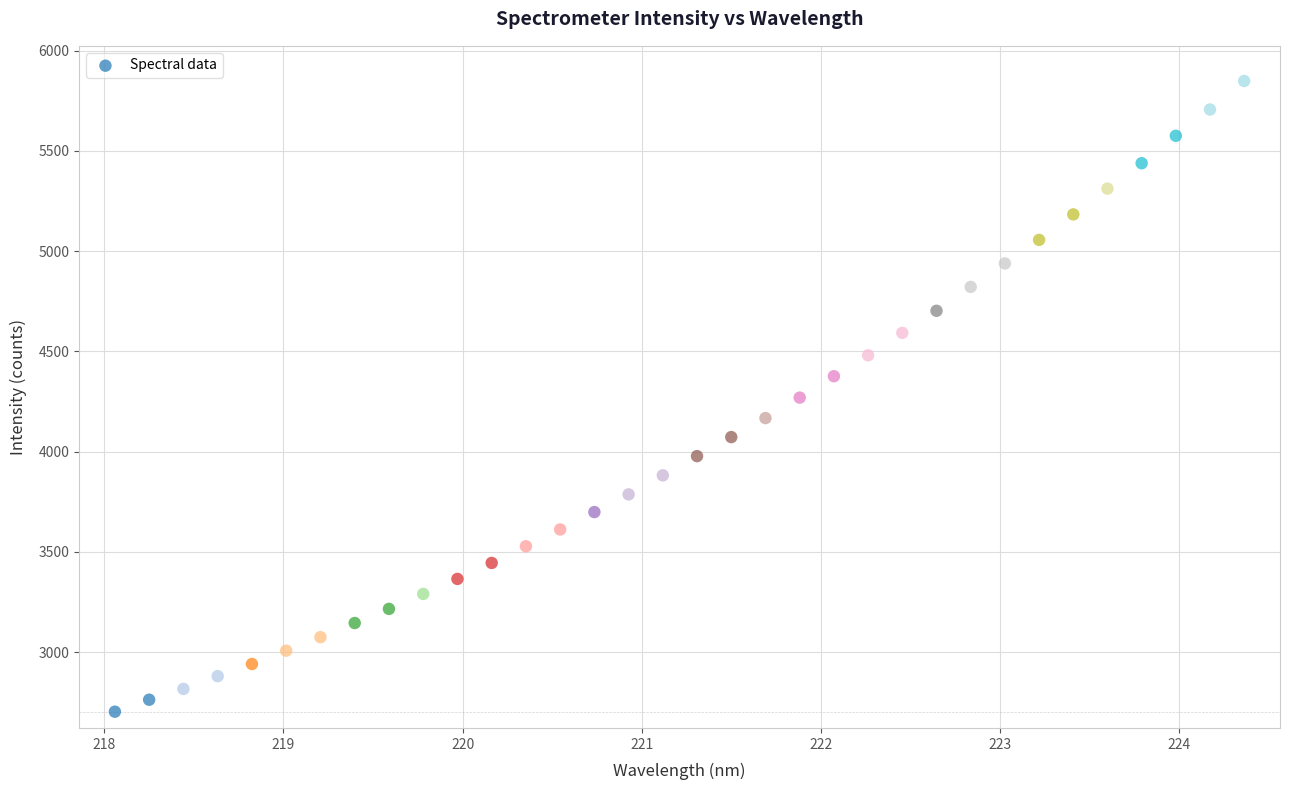

What is the range of X values (max minus min)?

6.3